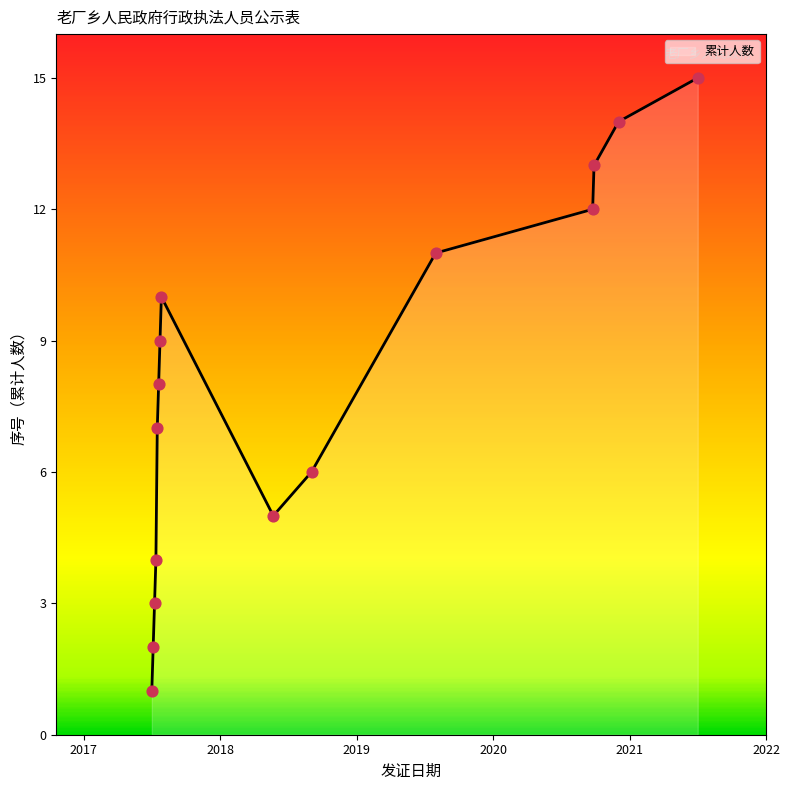

What is the greatest value displayed?

15